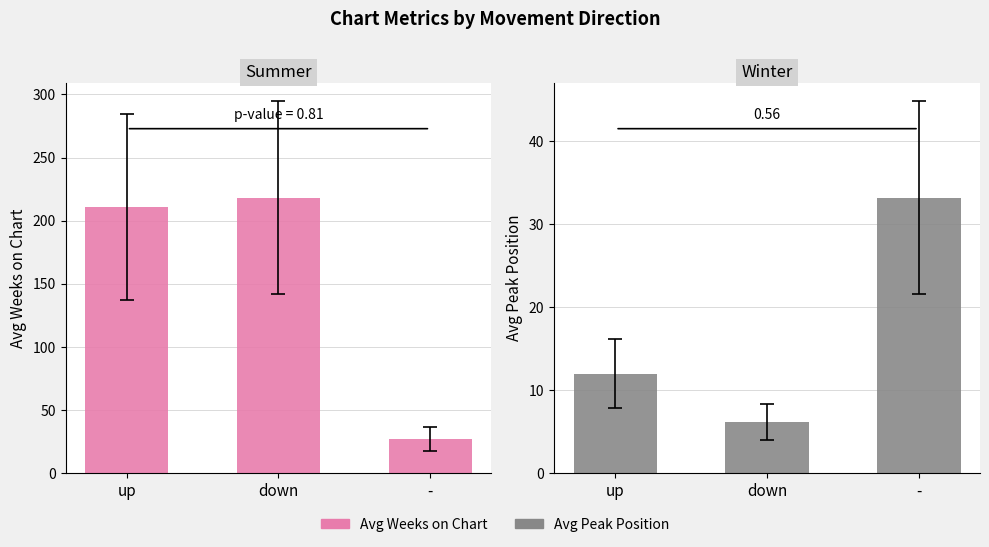

Reading right to left, transcribe all the data shown in this chart.

Avg Weeks on Chart: -=27.2	down=218.3	up=210.6
Avg Peak Position: -=33.2	down=6.2	up=12.0